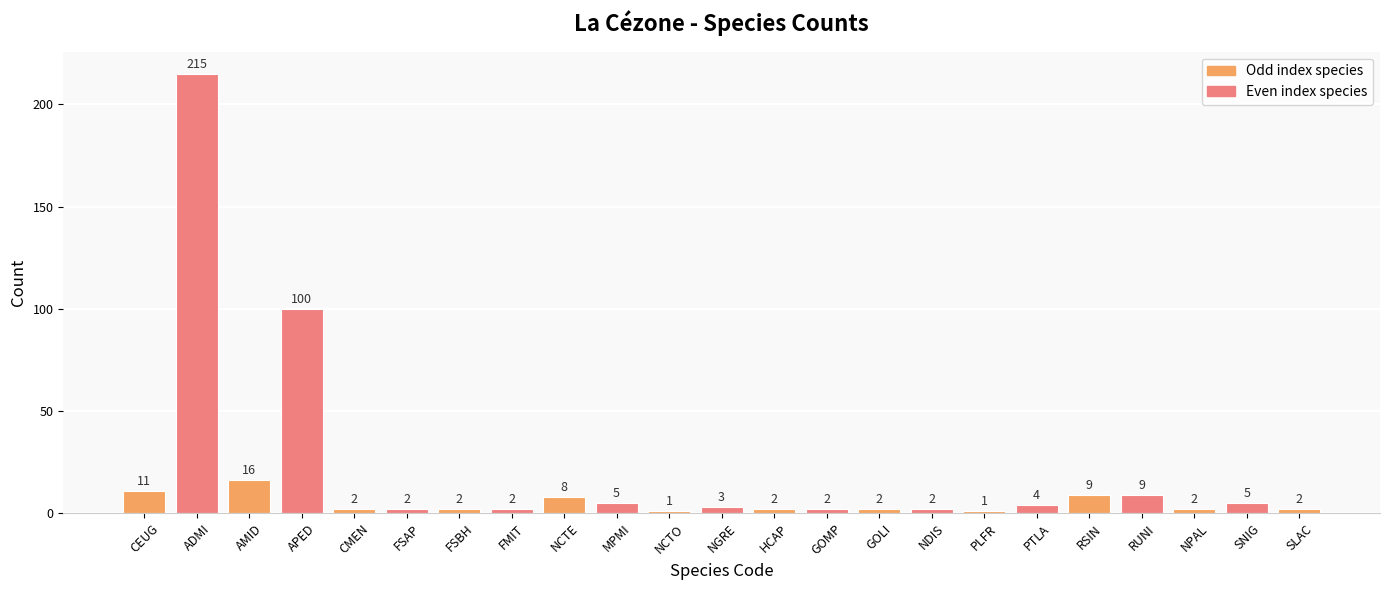

True or false: the data shows 2 at NPAL.

True